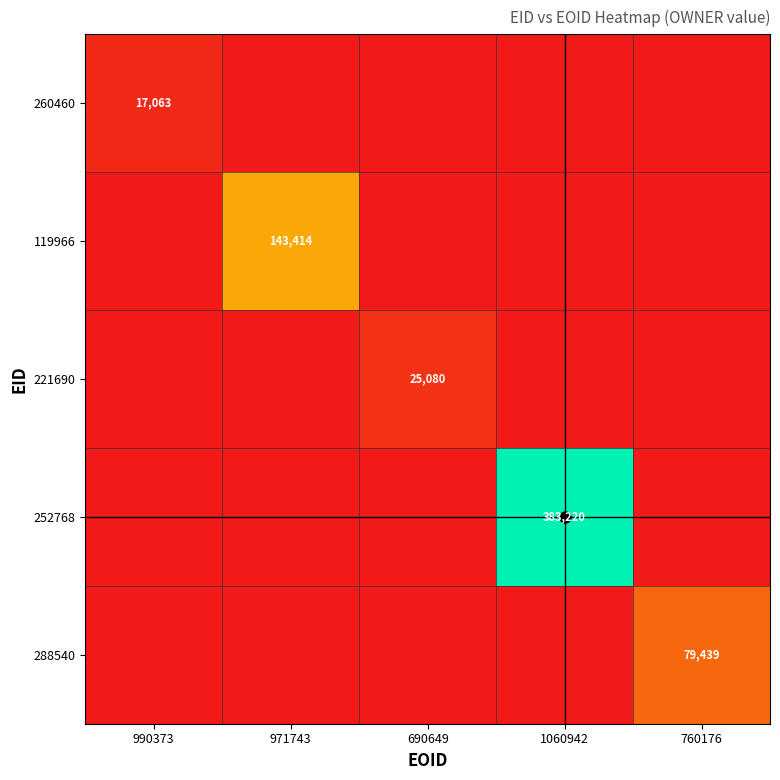

The value of 221690 at 690649 is 6530. True or false?

False